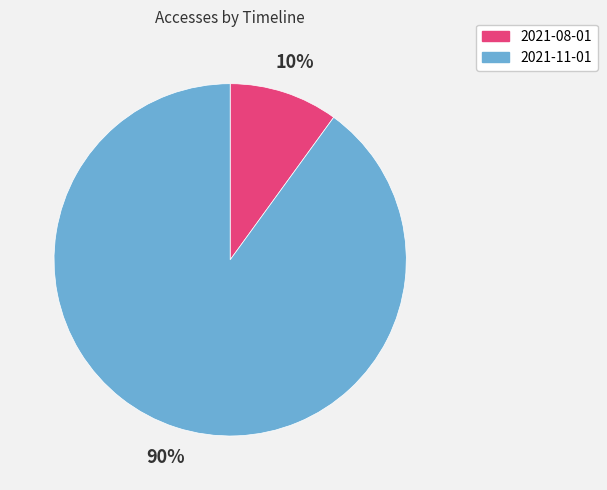

What percentage is the 2021-11-01 slice, to the nearest percent?

90%